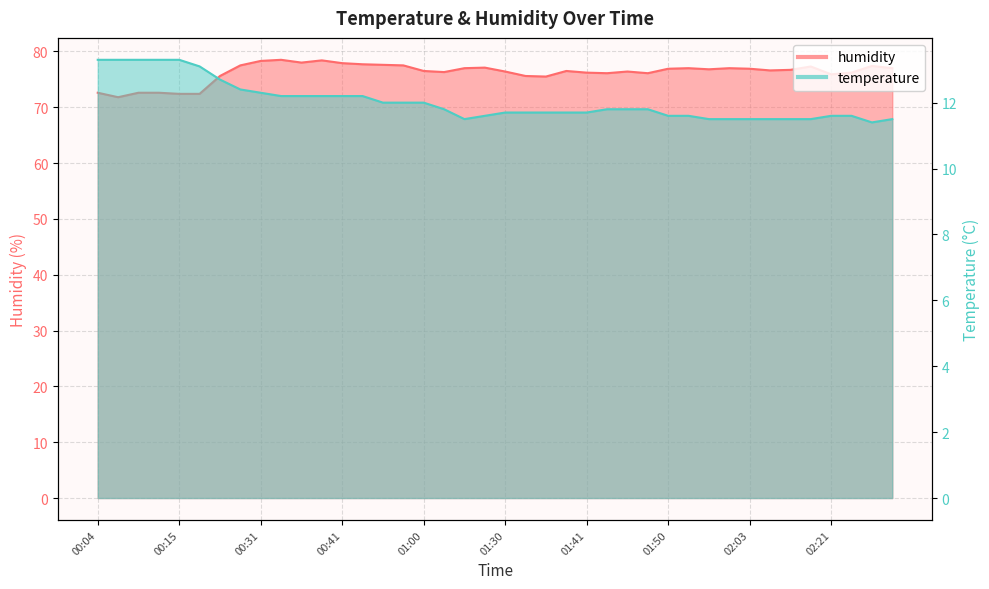

Which series has the widest spread of values?

humidity